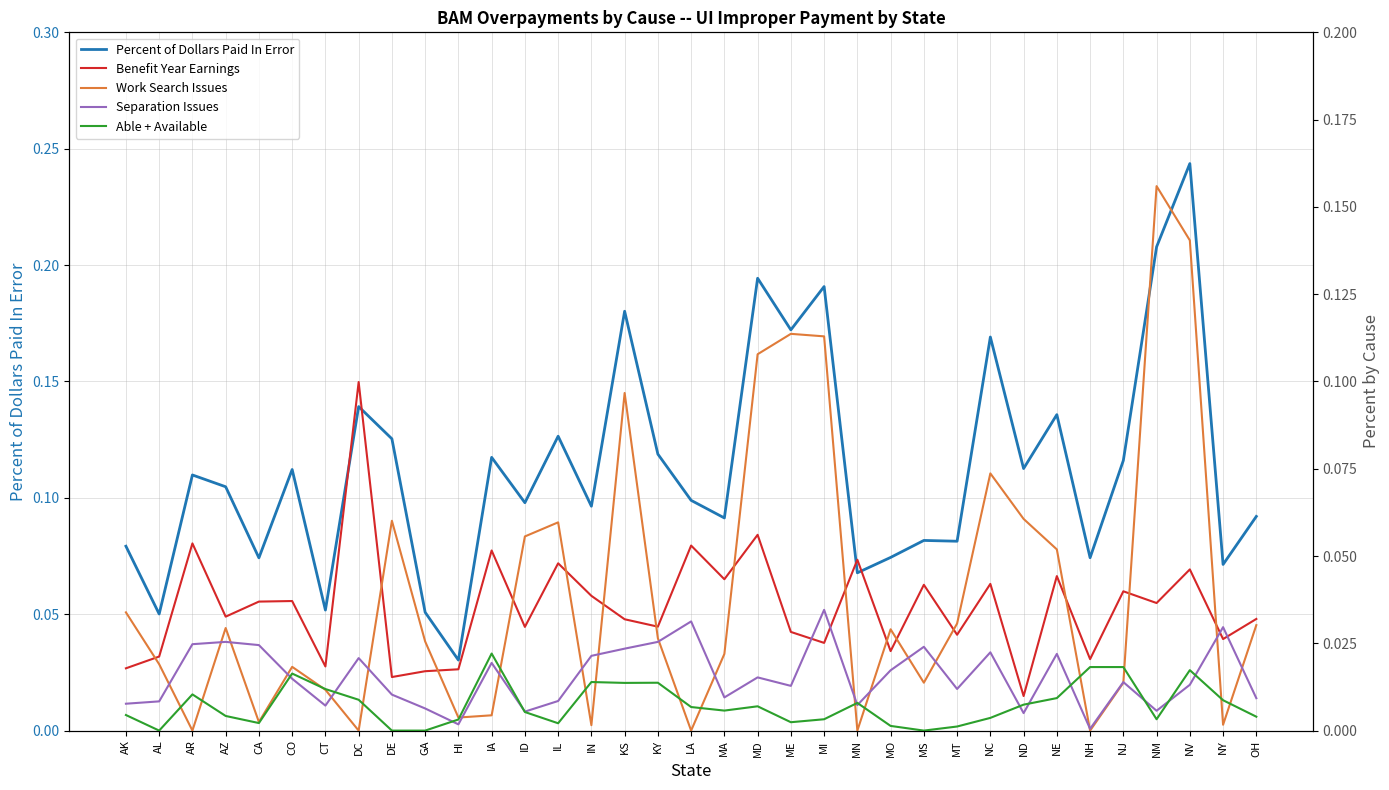

At how many categories does at least one series exceed 0?

35